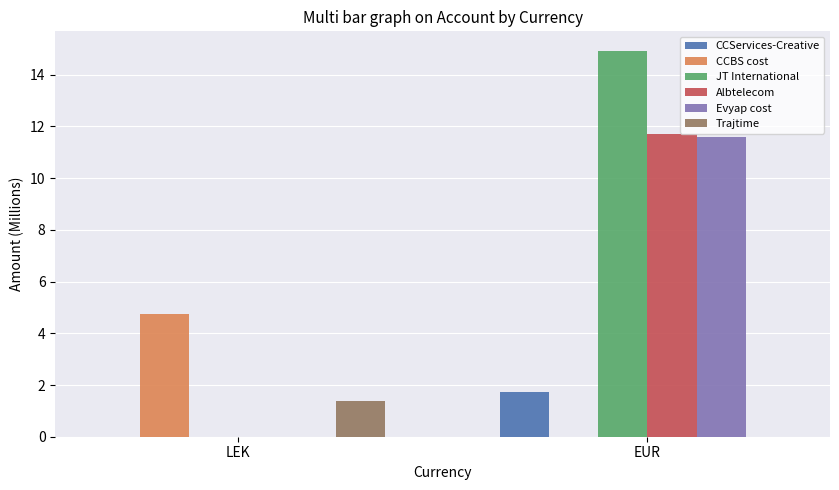

What is the sum of the Evyap cost values at LEK and EUR?

11.6